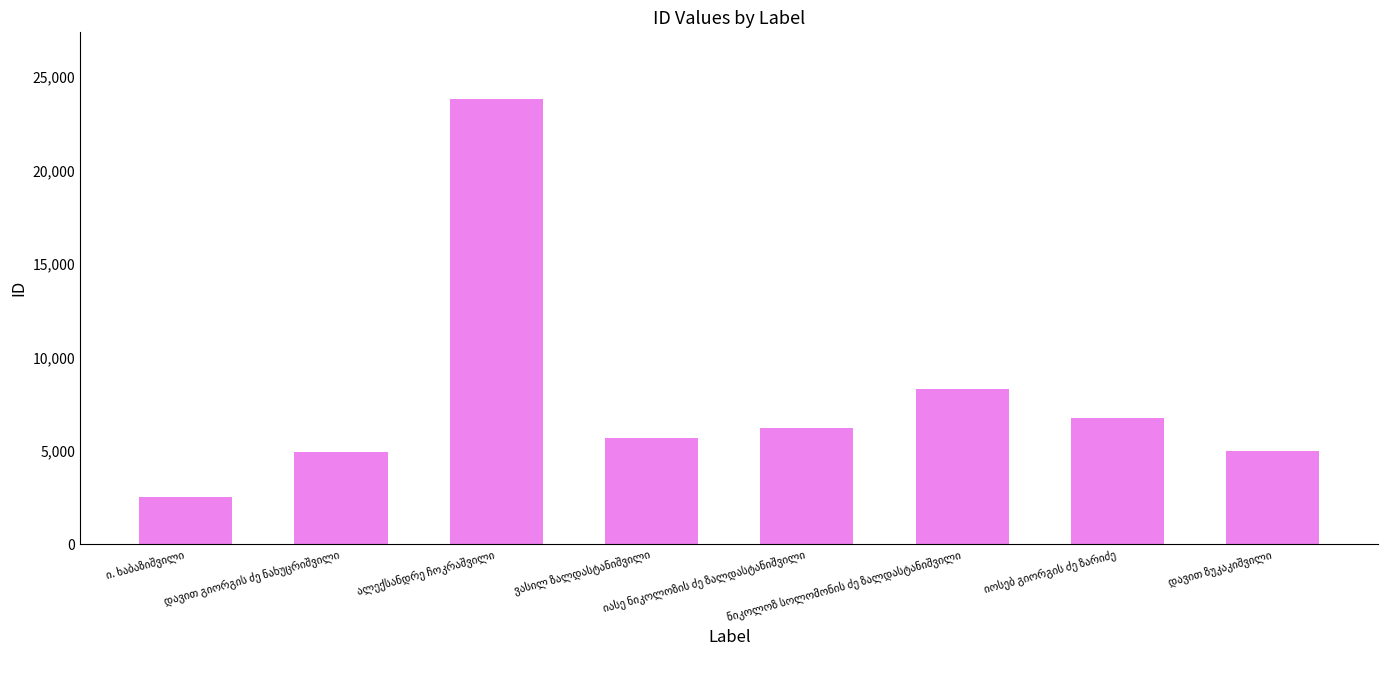

What is the value of the 5th bar from the left?

6237